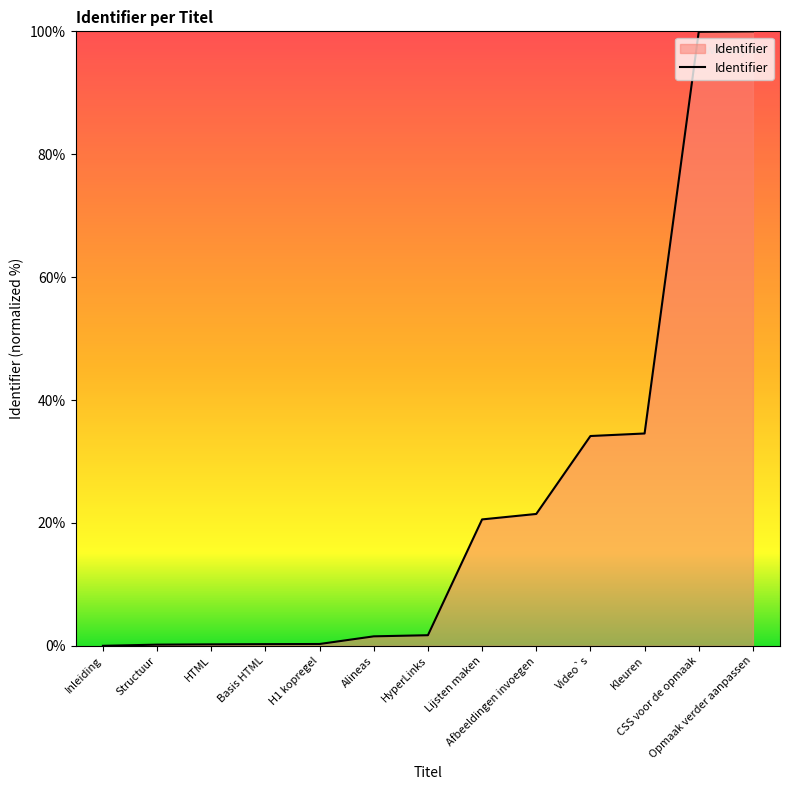

What is the difference between the maximum and minimum values?

100.0